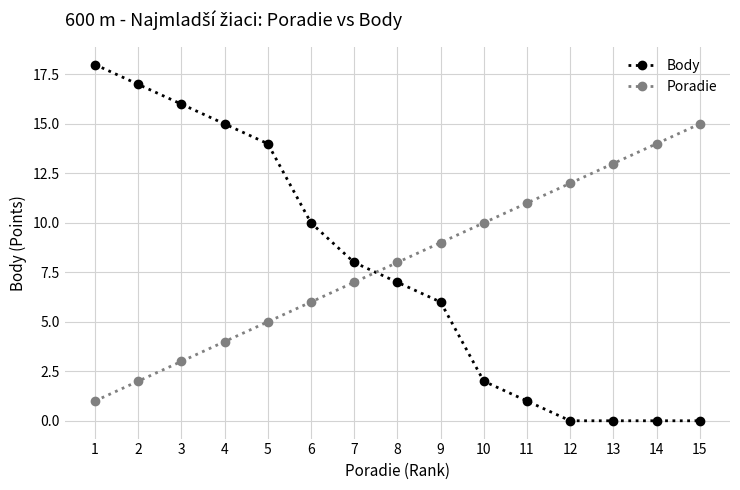

The value of Body at 9 is 2. True or false?

False